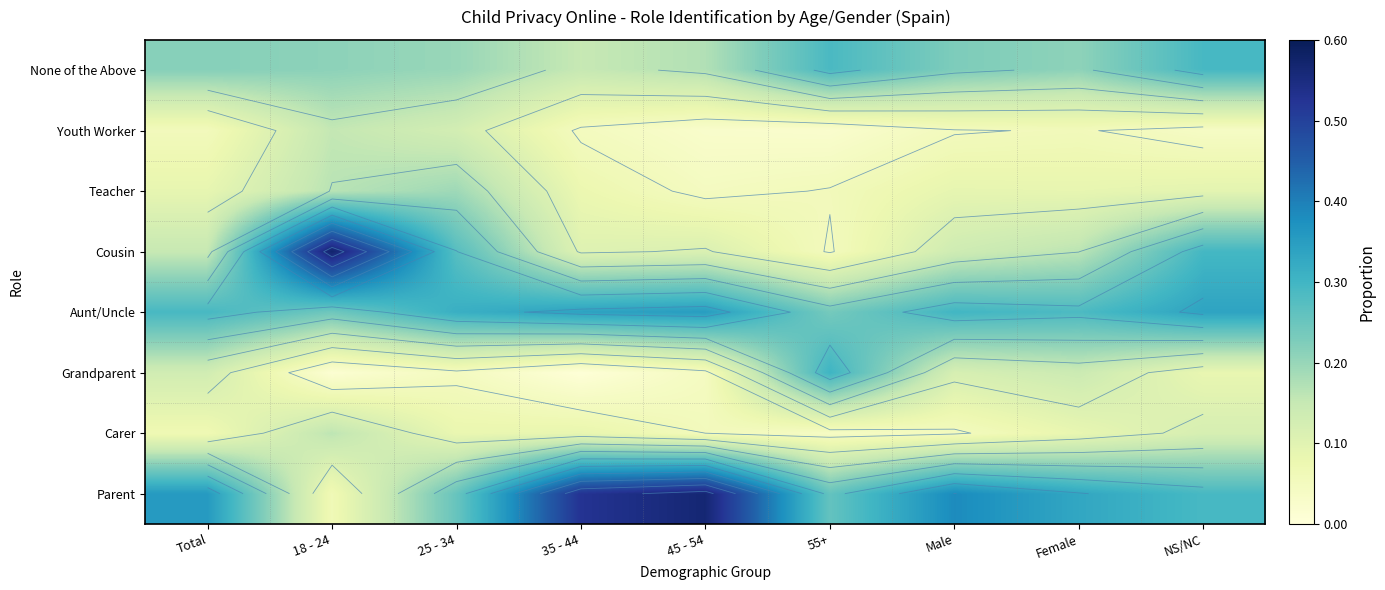

At 18 - 24, list the series in order from largest to smallest.

Cousin, Aunt/Uncle, None of the Above, Teacher, Carer, Youth Worker, Parent, Grandparent